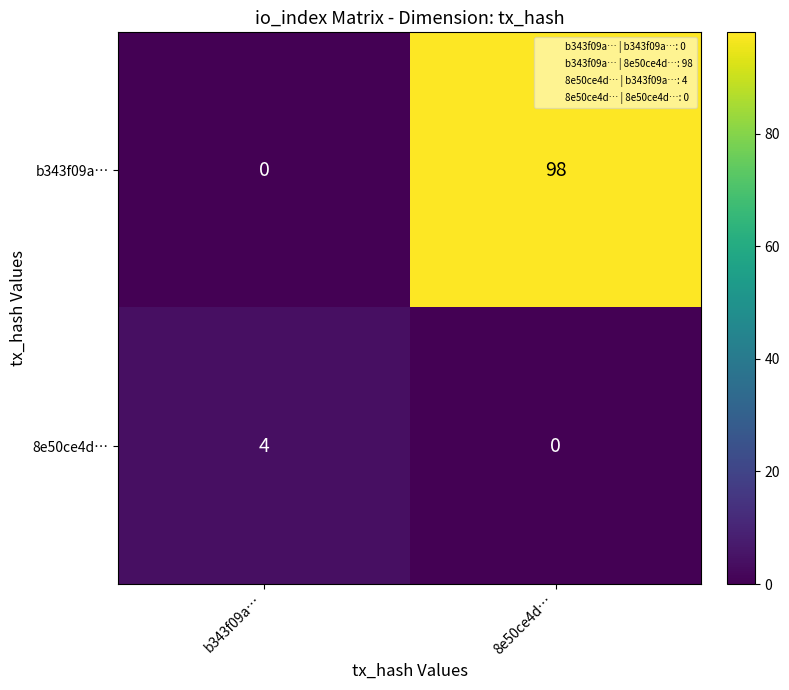

Which series has the largest total across all categories?

b343f09a…